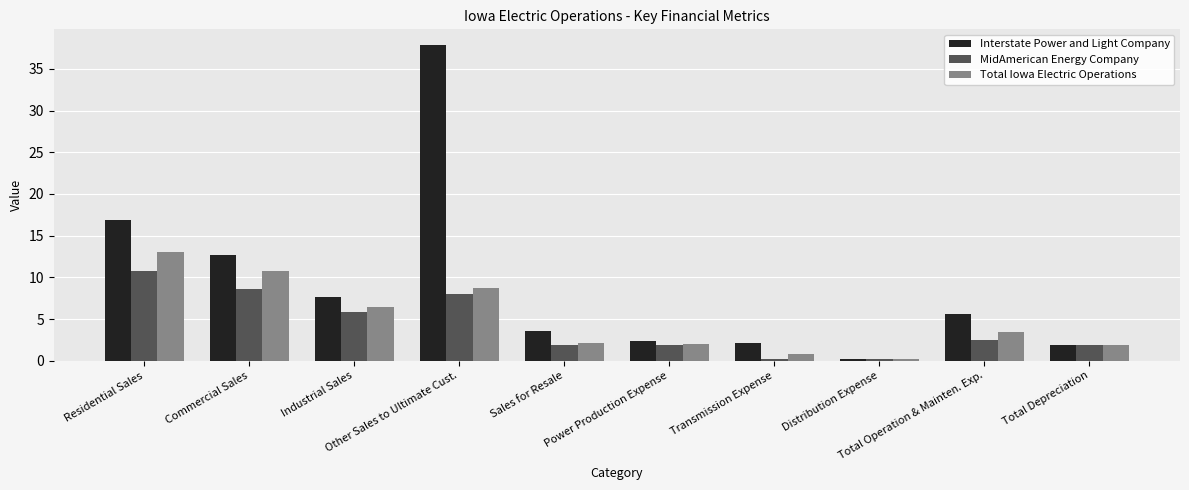

At which label is Total Iowa Electric Operations closest to 6?

Industrial Sales